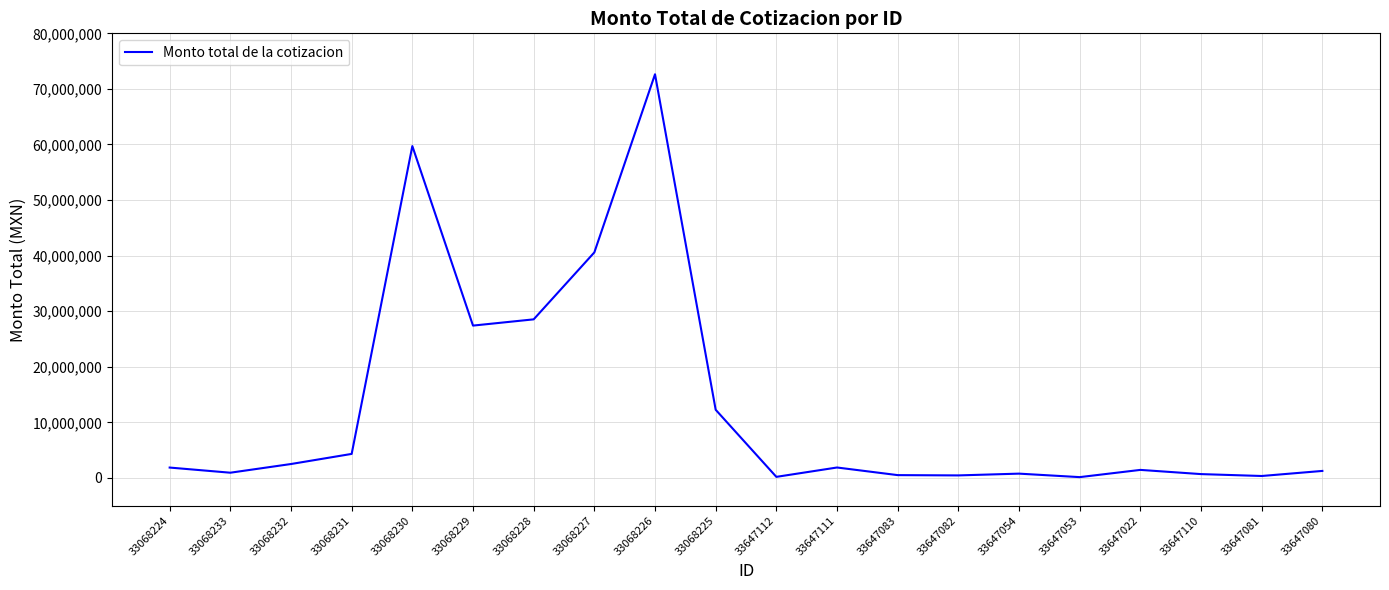

What is the difference between the values at 33647112 and 33647053?

47787.3